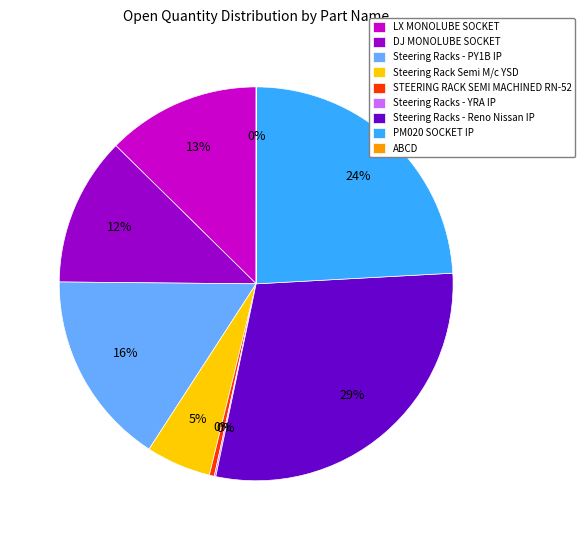

Between LX MONOLUBE SOCKET and STEERING RACK SEMI MACHINED RN-52, which is larger?

LX MONOLUBE SOCKET